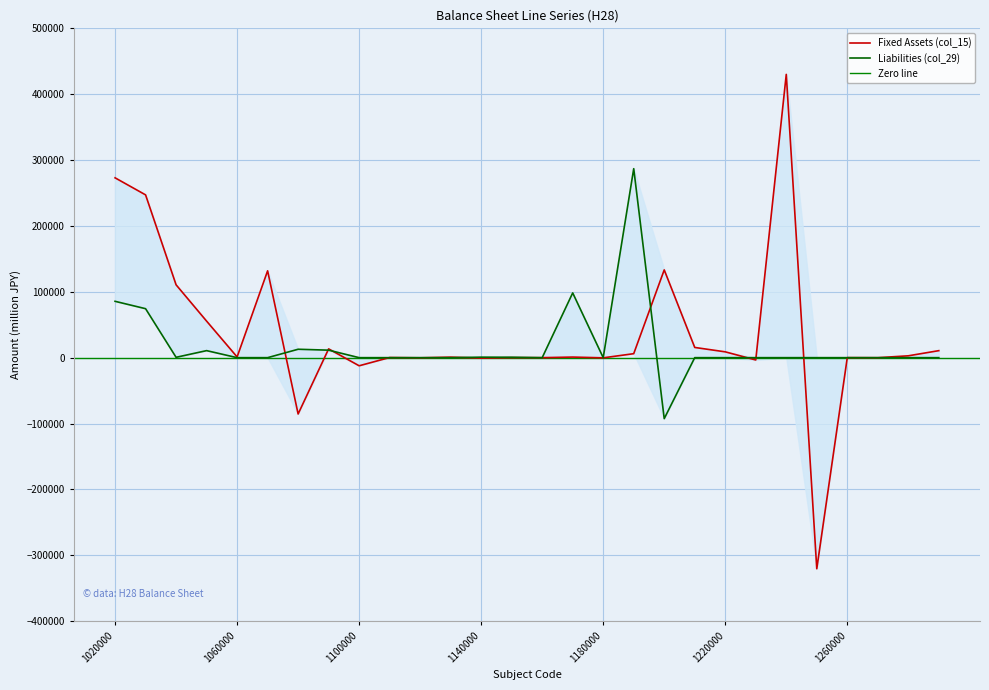

What is the total value across all series at 1070000?

131857